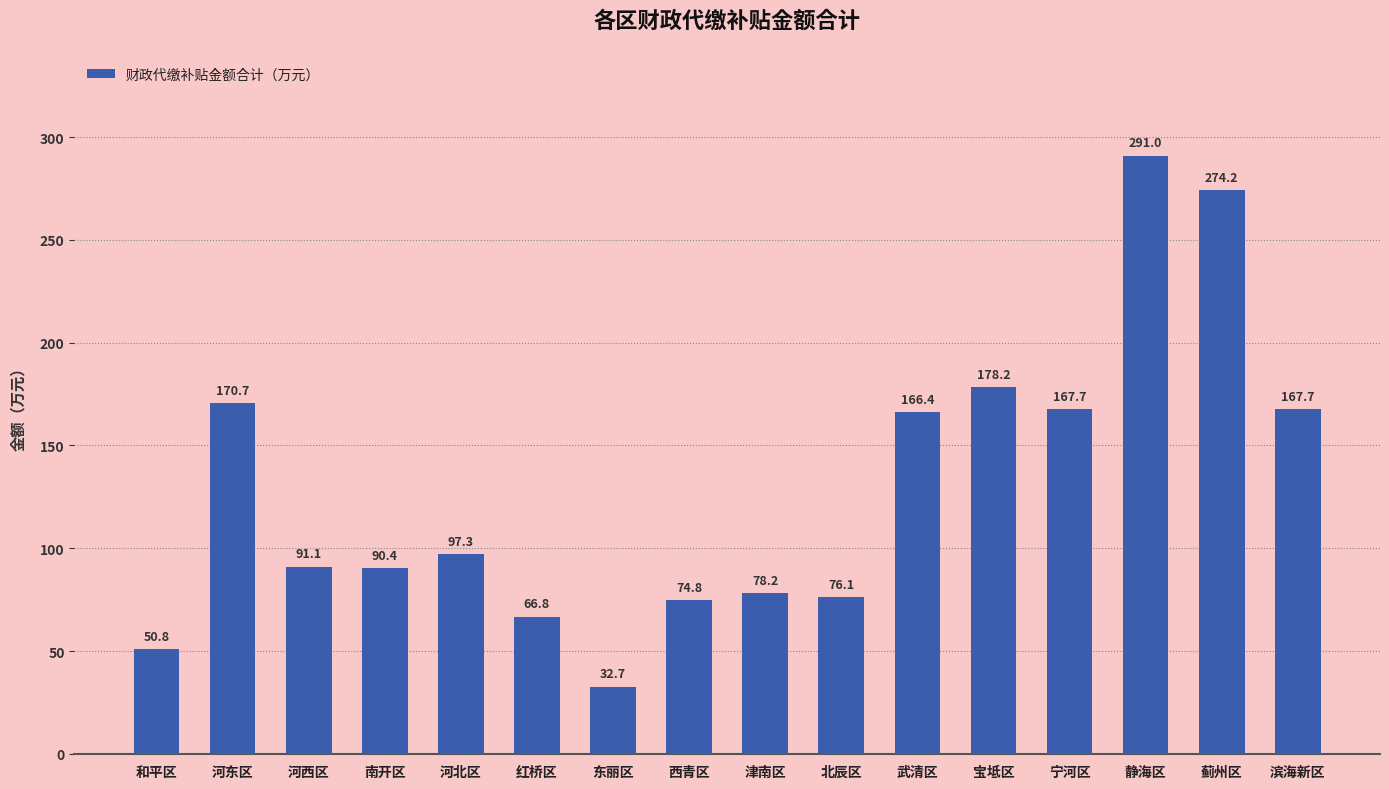

What is the label of the 6th bar from the left?

红桥区